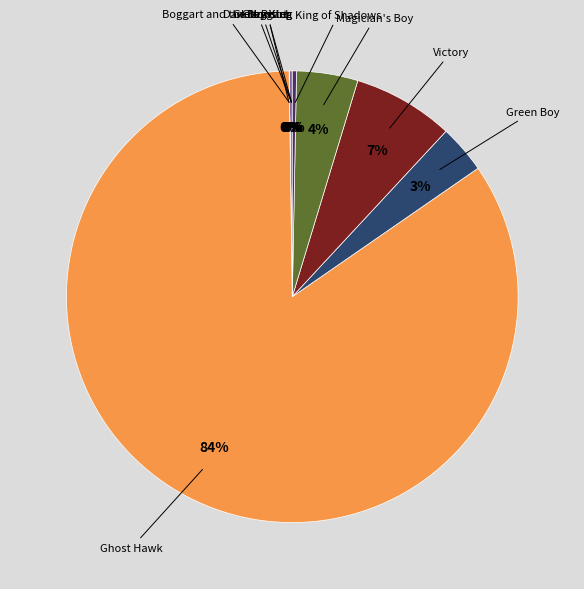

Is there any slice that represents more than half of the pie?

Yes